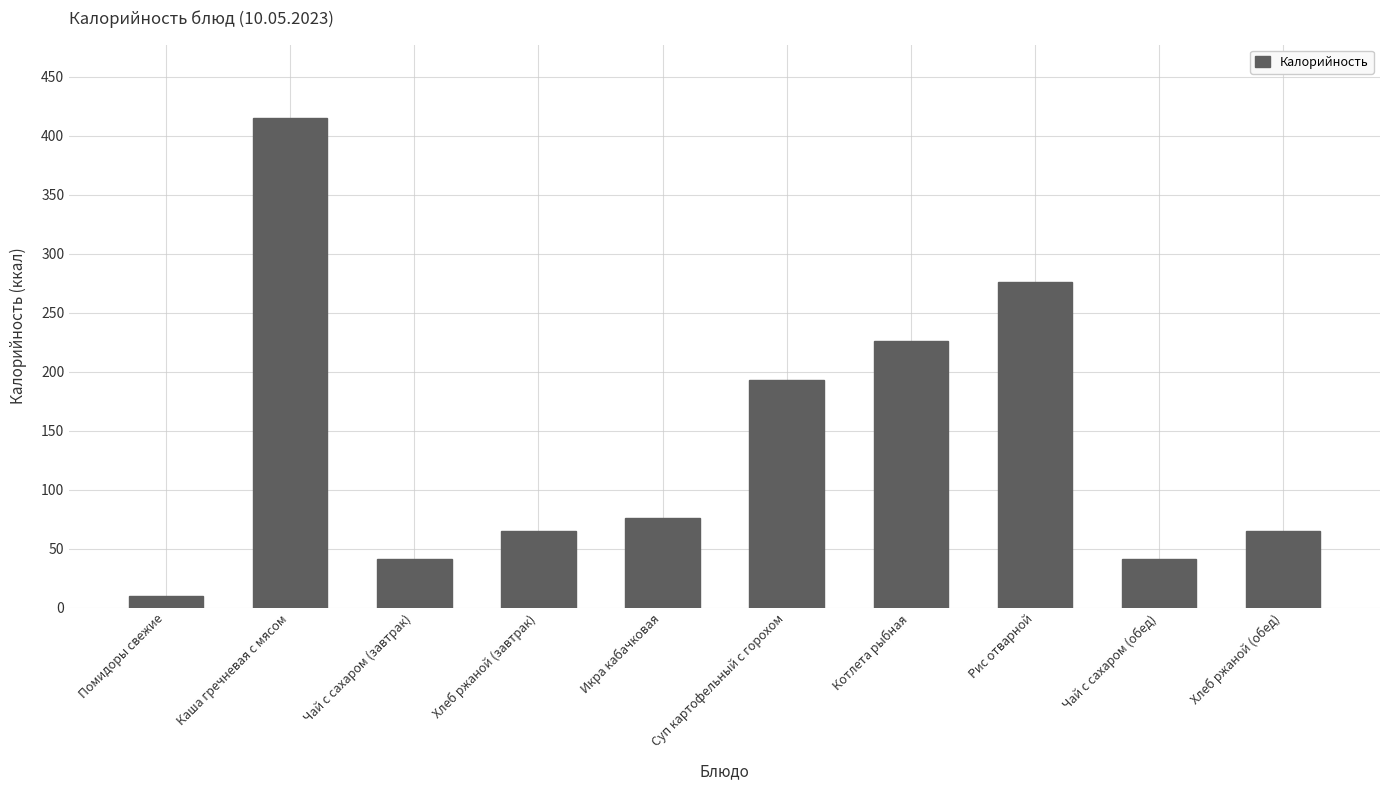

Between Каша гречневая с мясом and Хлеб ржаной (обед), which is larger?

Каша гречневая с мясом